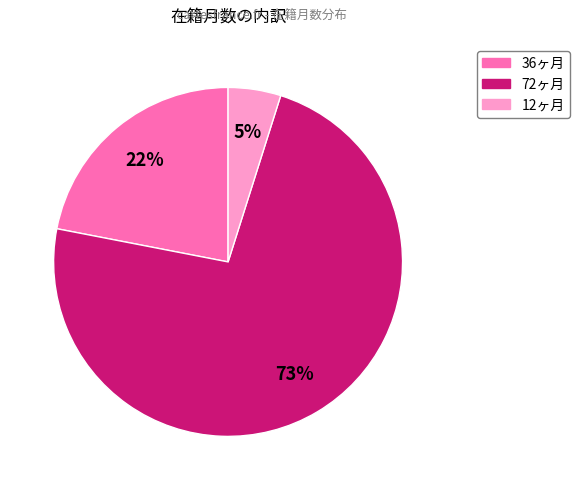

To the nearest percent, what is the average slice percentage?

33%